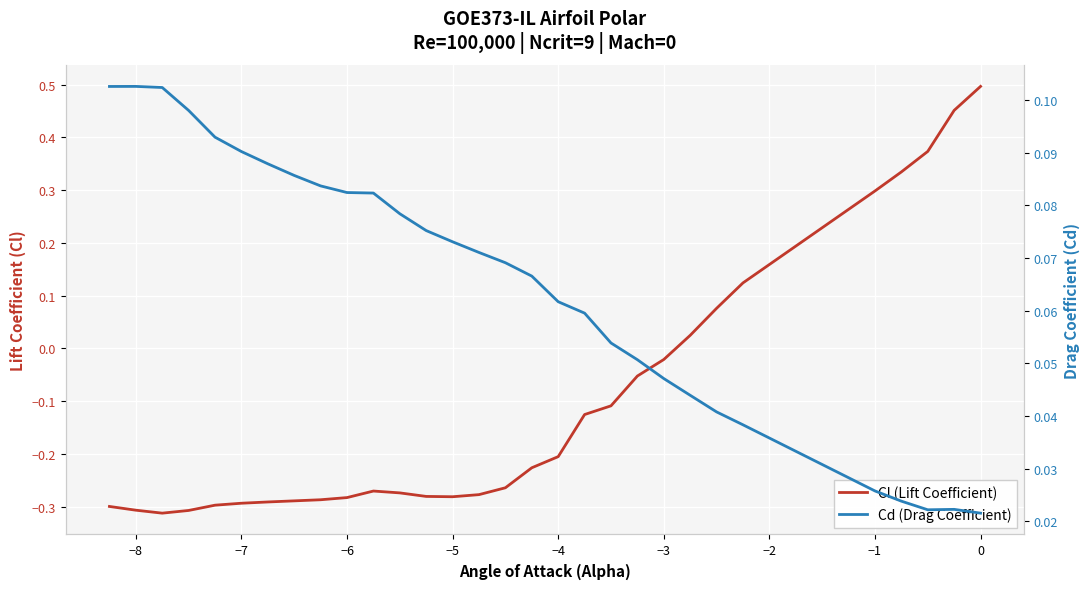

Reading left to right, list all the values displayed in this chart.

Cl (Lift Coefficient): -0.3	-0.3	-0.3	-0.3	-0.3	-0.3	-0.3	-0.3	-0.3	-0.3	-0.3	-0.3	-0.3	-0.3	-0.3	-0.3	-0.2	-0.2	-0.1	-0.1	-0.1	-0.0	0.0	0.1	0.1	0.3	0.3	0.4	0.5	0.5
Cd (Drag Coefficient): 0.1	0.1	0.1	0.1	0.1	0.1	0.1	0.1	0.1	0.1	0.1	0.1	0.1	0.1	0.1	0.1	0.1	0.1	0.1	0.1	0.1	0.0	0.0	0.0	0.0	0.0	0.0	0.0	0.0	0.0